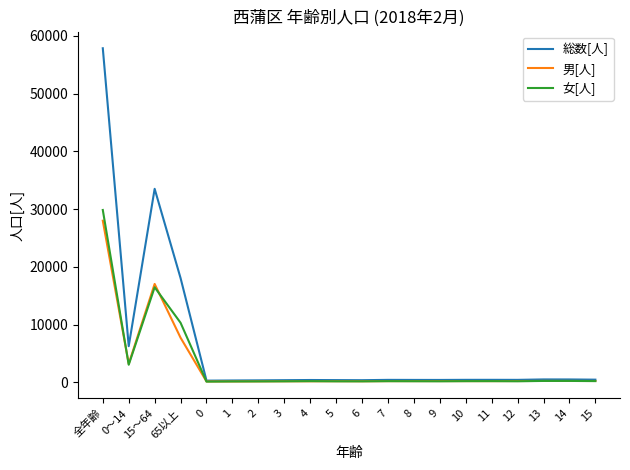

Which series has the largest range (max minus min)?

総数[人]